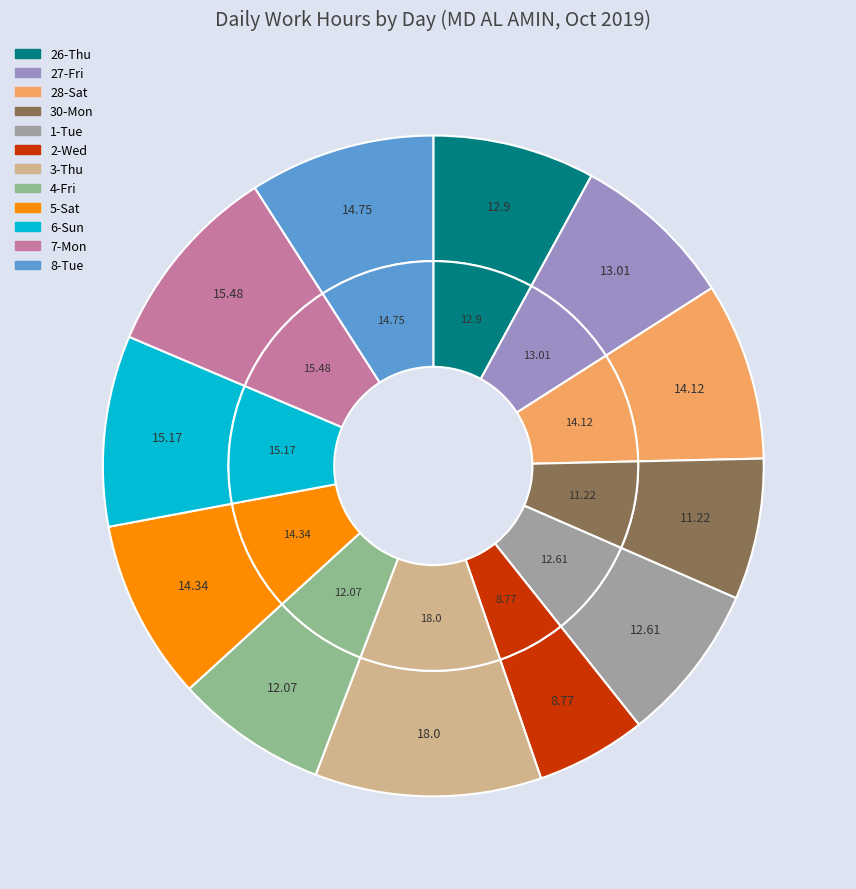

What is the largest slice in the pie chart?

3-Thu